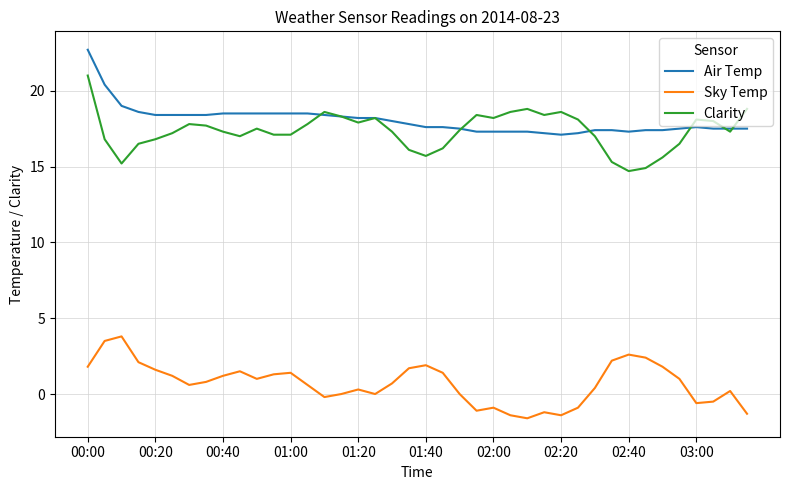

Does the chart display data point markers on the line(s)?

No